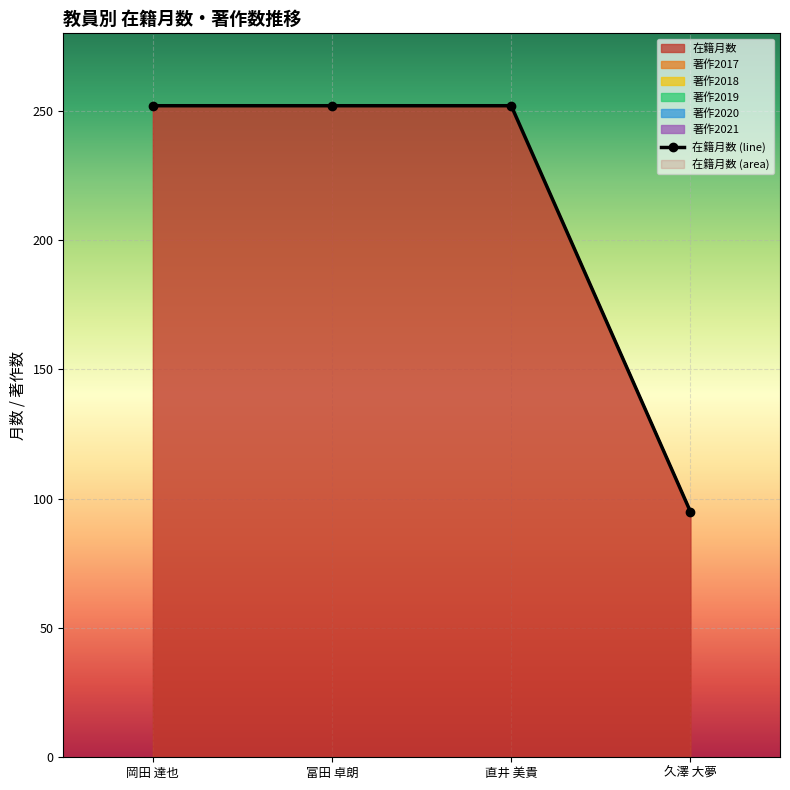

What is the sum of all values?

851